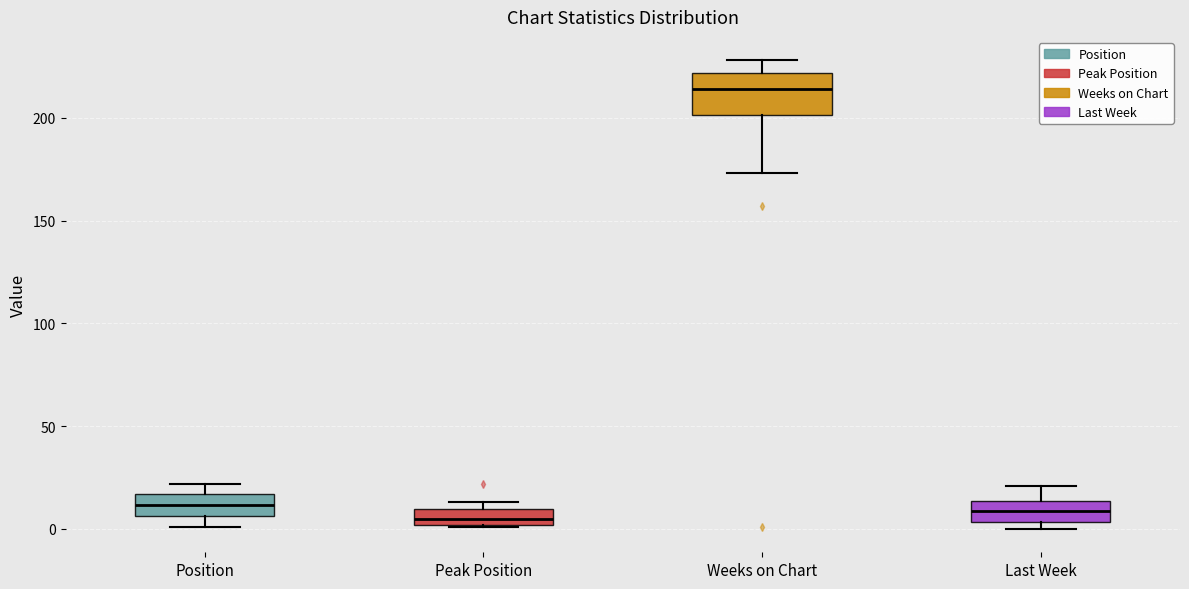

Reading left to right, read every box against the y-axis: the position of its median line, the range the box covers, and the ends of its whiskers. The values are not printed on the chart, so give them approximately, as read against the axis.

Position: median 10, box 5 to 15, whiskers 0 to 20
Peak Position: median 5, box 0 to 10, whiskers 0 to 15
Weeks on Chart: median 215, box 200 to 220, whiskers 175 to 230
Last Week: median 10, box 5 to 15, whiskers 0 to 20